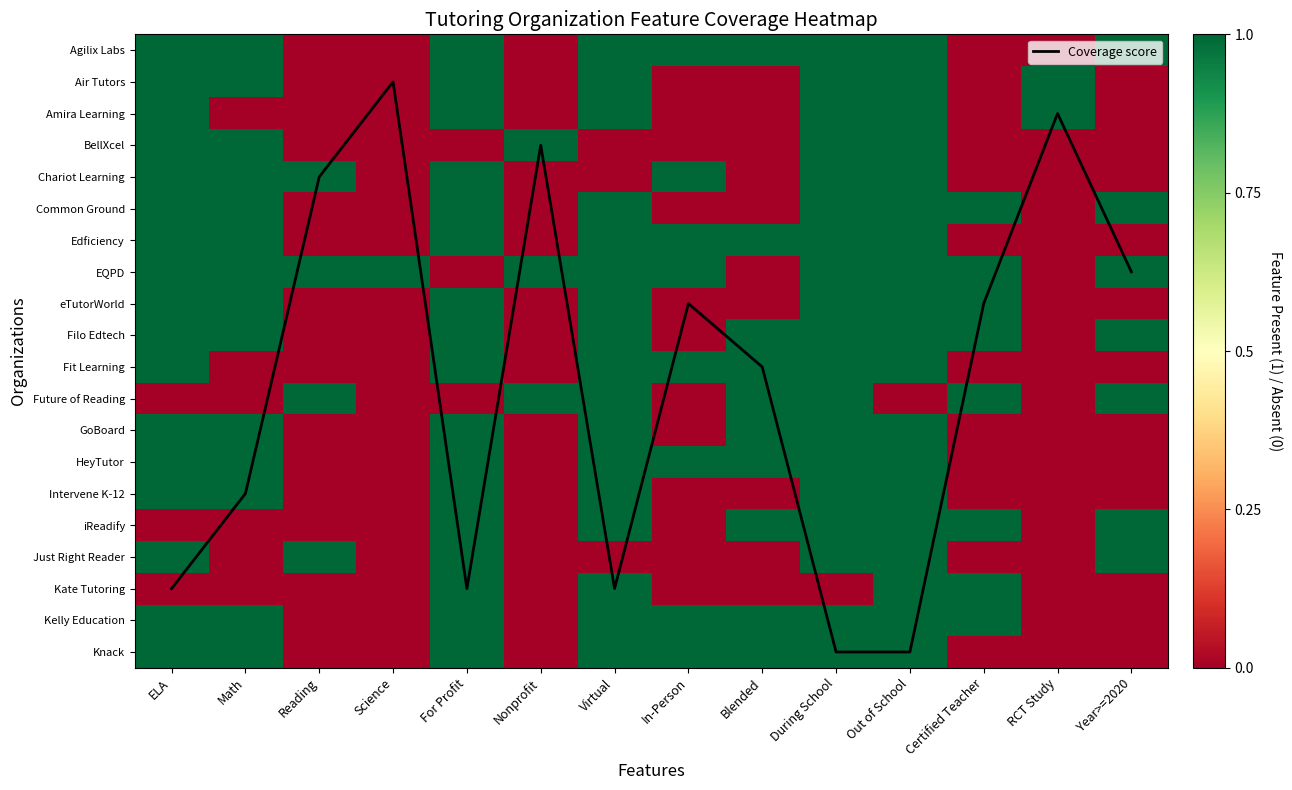

Is it true that Coverage score equals 27 at For Profit?

False